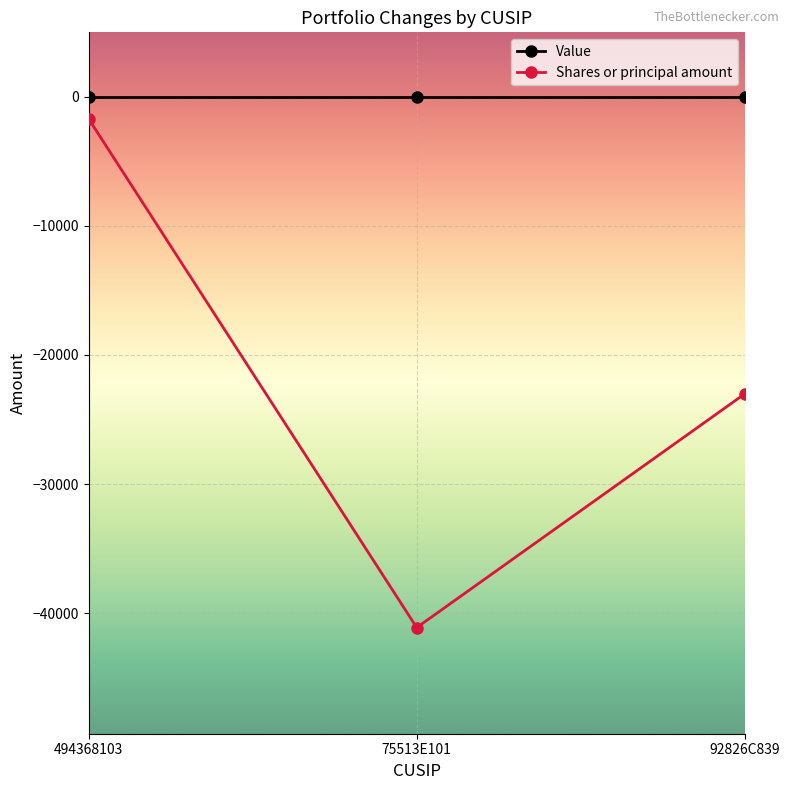

Reading left to right, transcribe all the data shown in this chart.

Value: 494368103=0	75513E101=0	92826C839=0
Shares or principal amount: 494368103=-1720	75513E101=-41125	92826C839=-23016